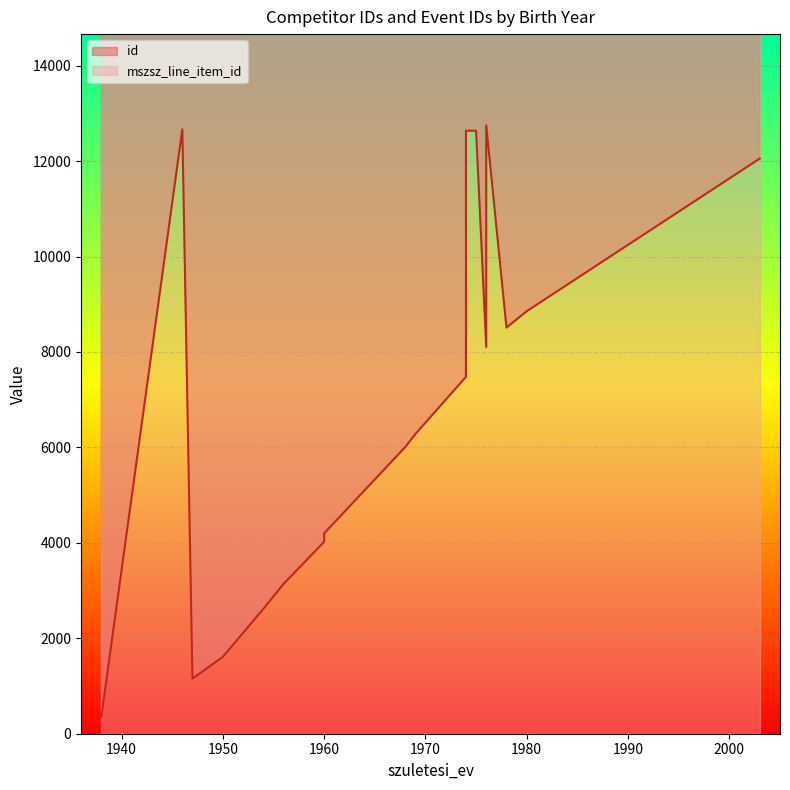

What is the label of the 7th point from the right?

1976